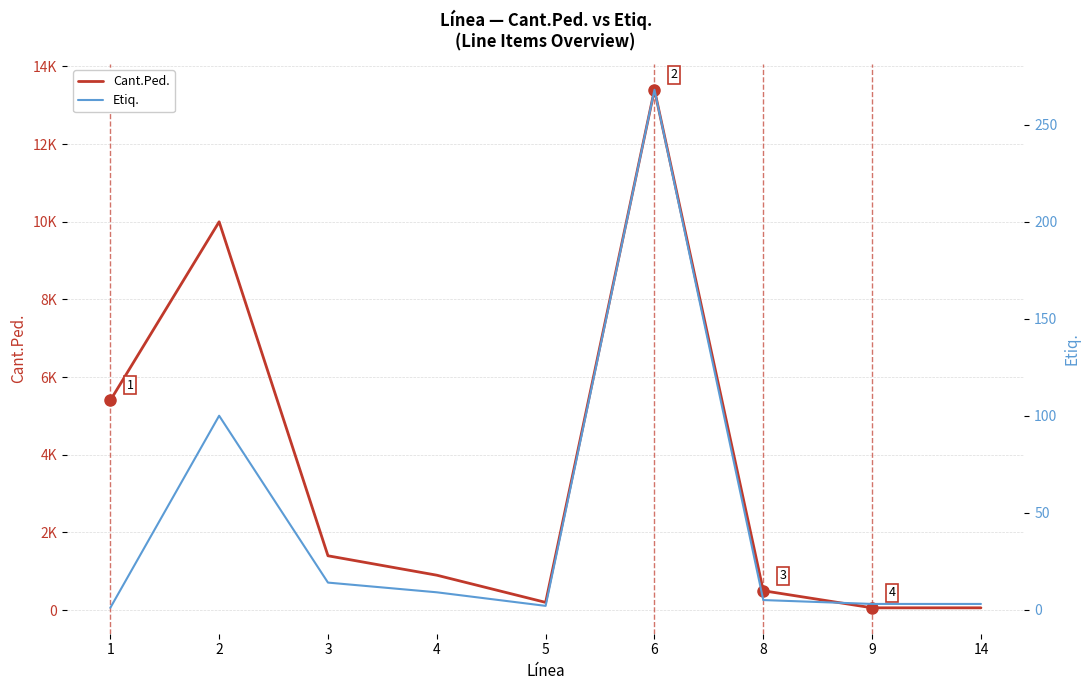

True or false: Cant.Ped. and Etiq. intersect in this chart.

False